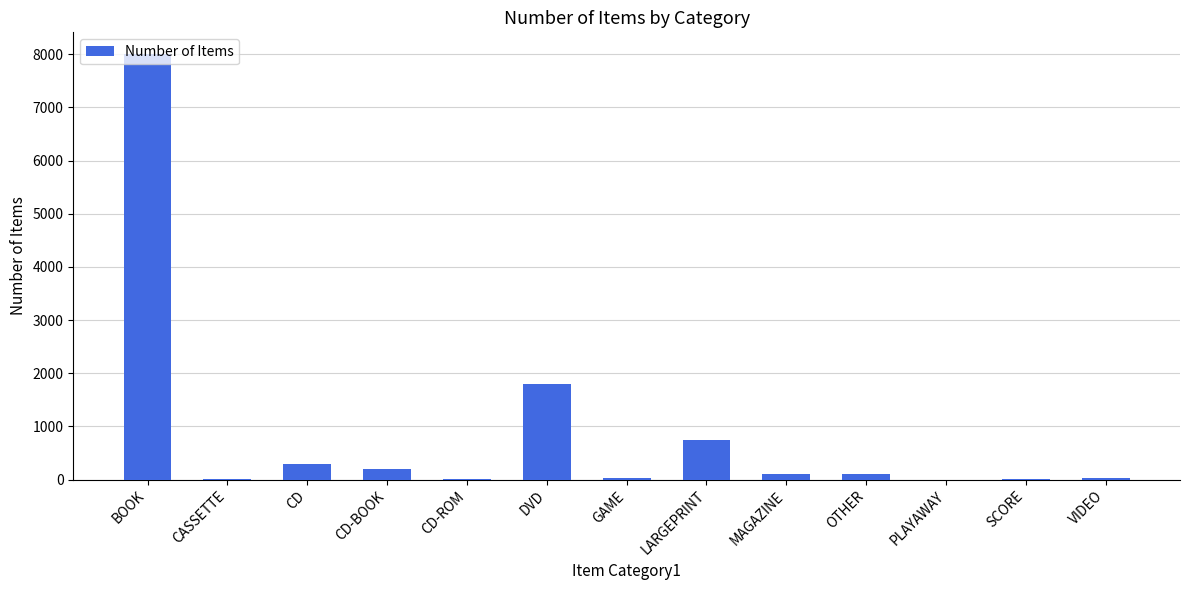

Approximately how many times larger is the value at LARGEPRINT compared to CD?

2.5